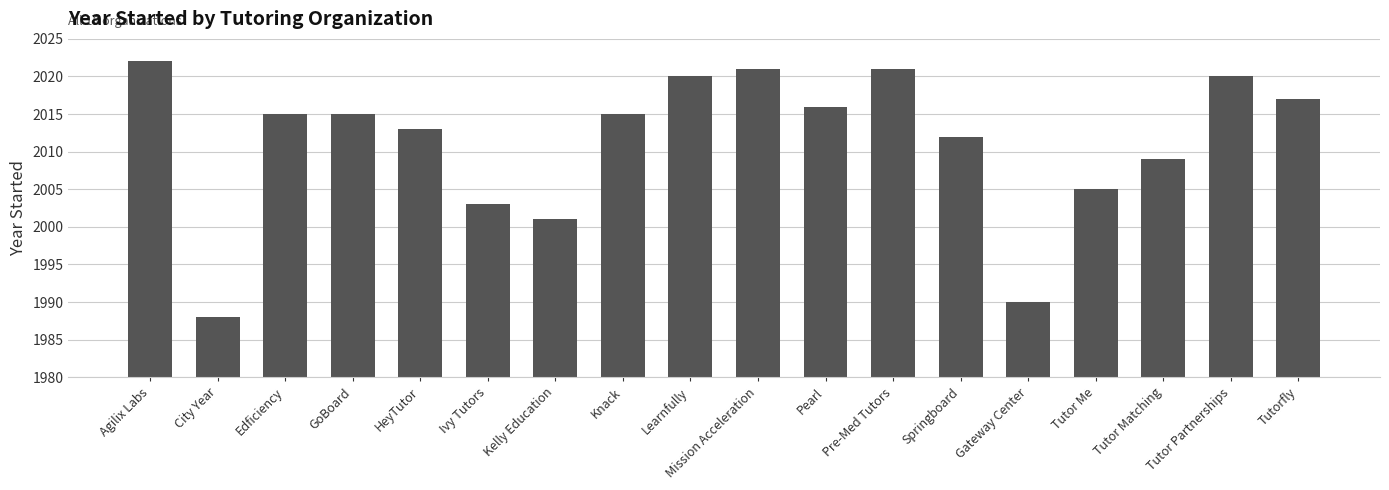

What is the average value?

2011